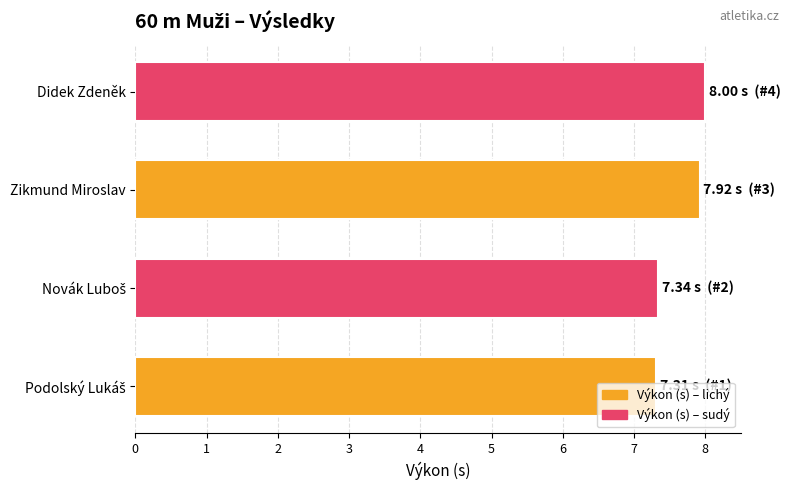

The value at Didek Zdeněk is 12.8. True or false?

False